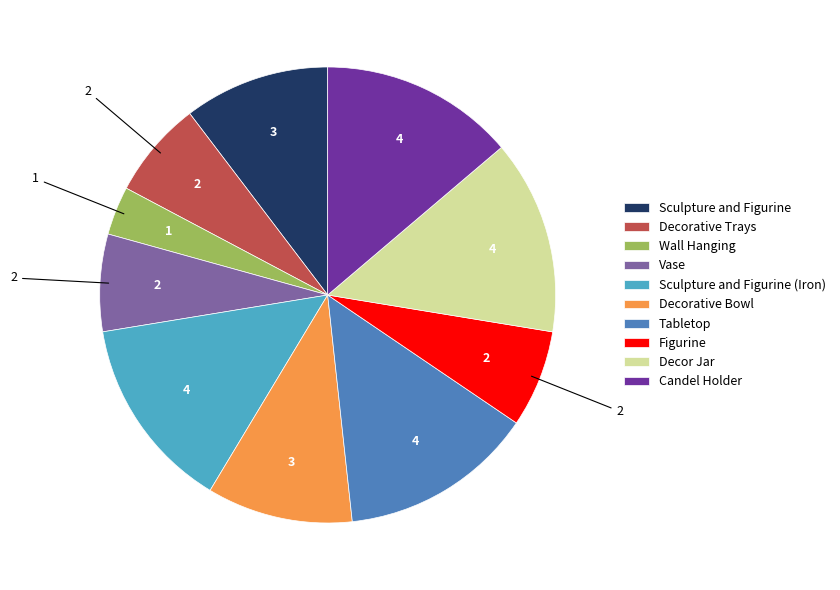

Does any single category account for the majority?

No